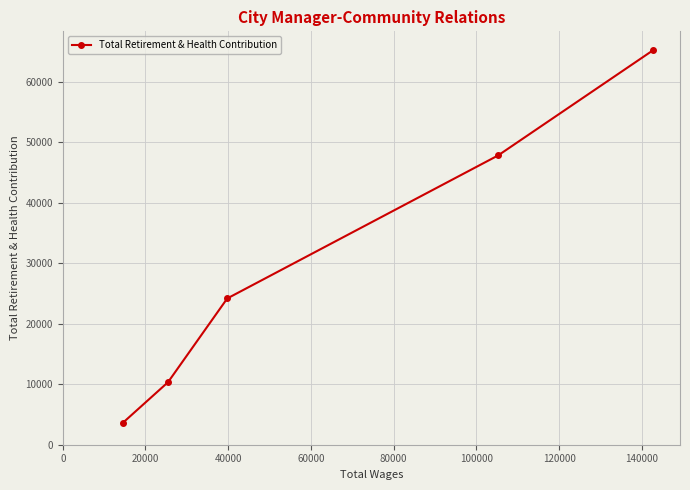

What is the value of the 1st point from the left?

3589